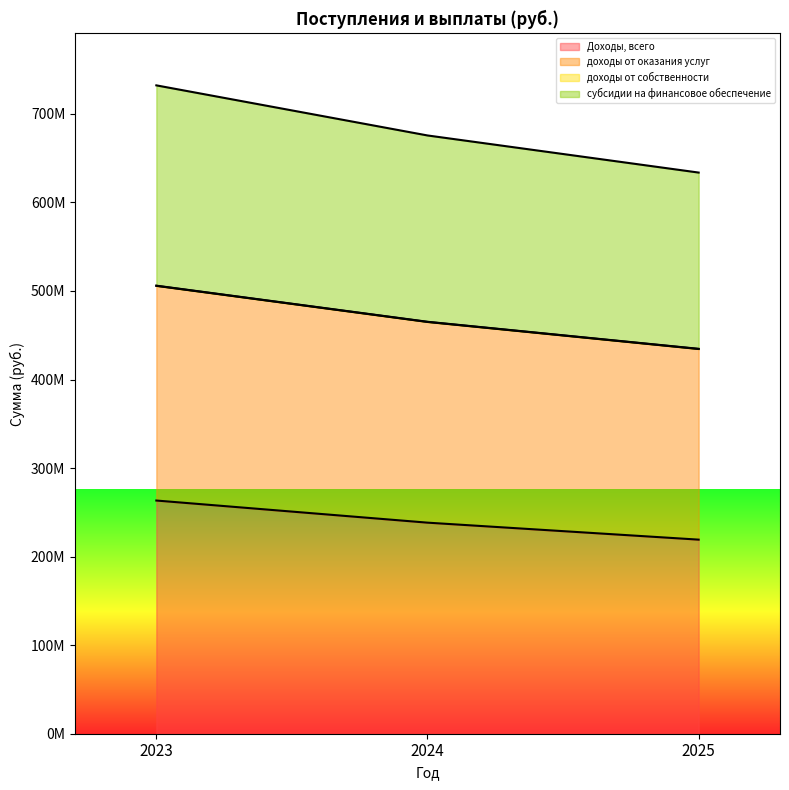

Rank the series by their maximum value, from lowest to highest.

Доходы, всего, субсидии на финансовое обеспечение, доходы от оказания услуг